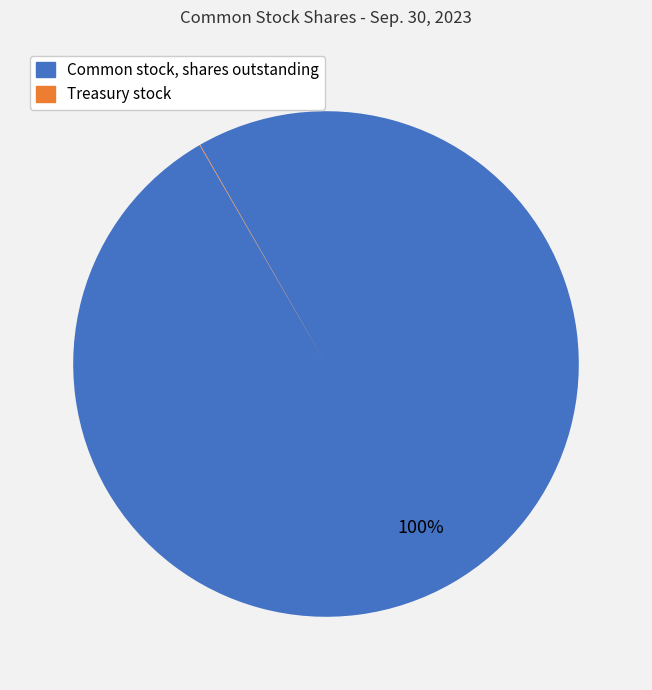

What is the largest slice in the pie chart?

Common stock, shares outstanding